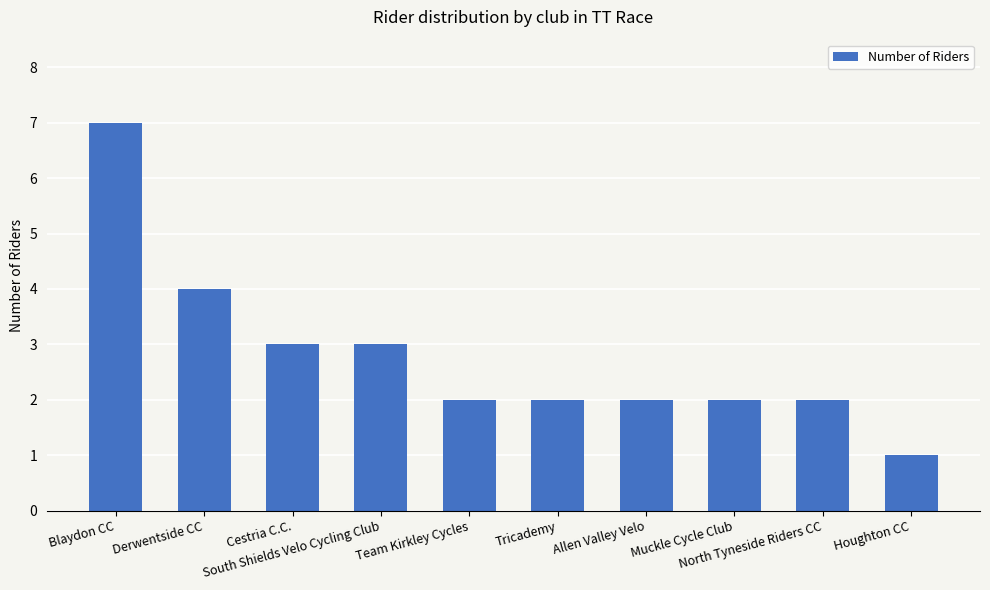

What is the value of the 10th bar from the left?

1